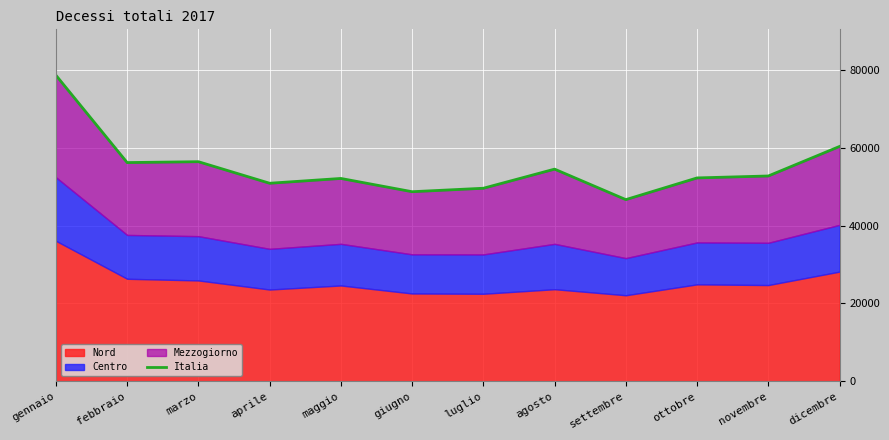

What is the average value?

54956